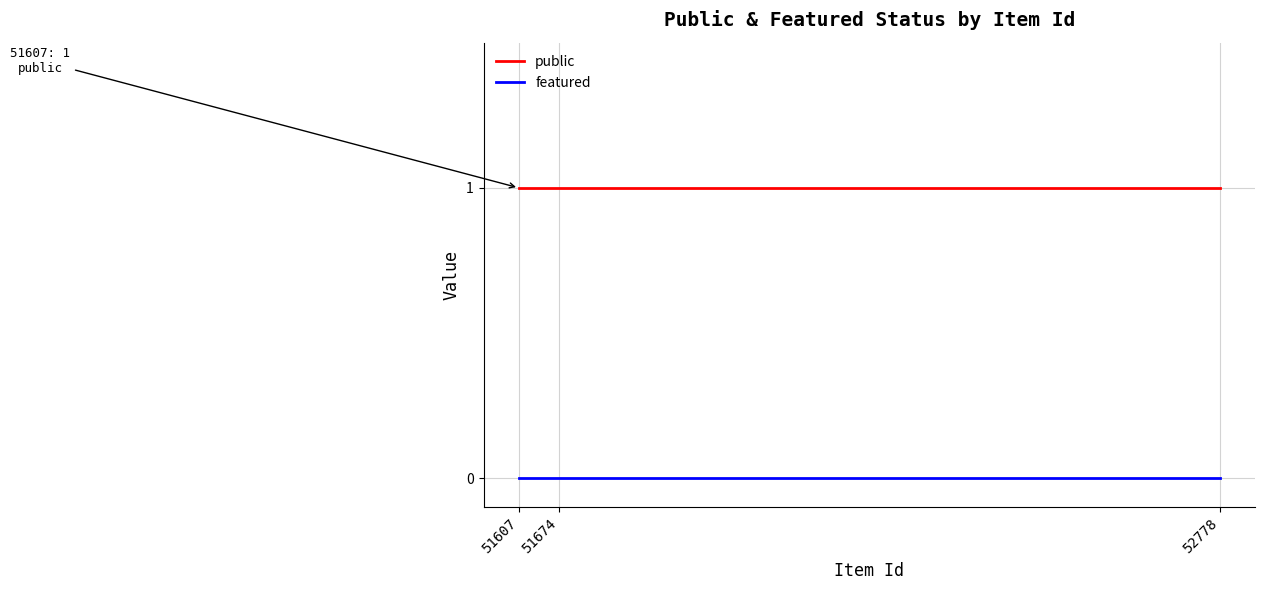

Rank the series at 52778 from lowest to highest value.

featured, public